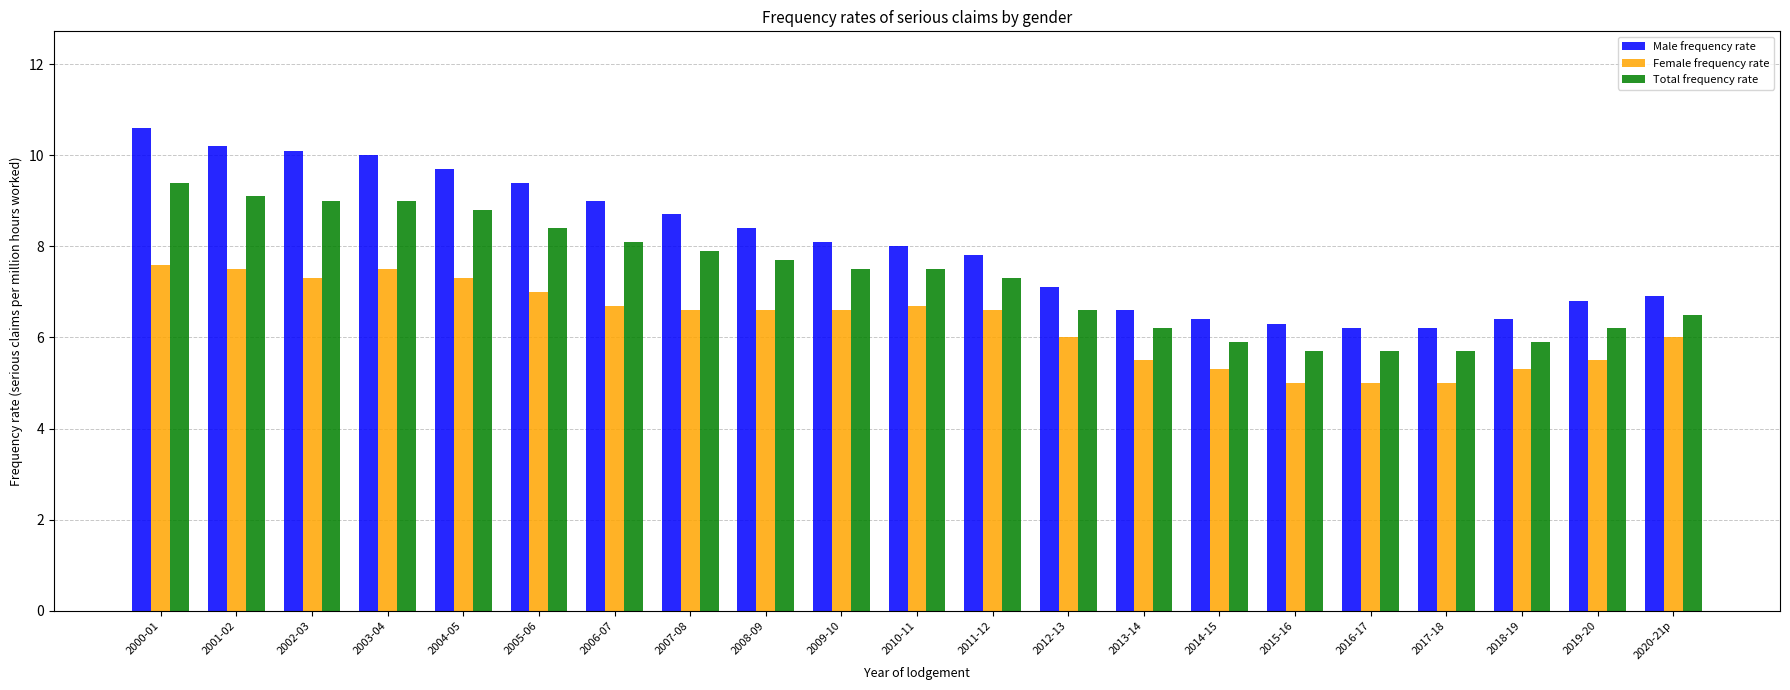

Which series changed the most between 2002-03 and 2011-12?

Male frequency rate